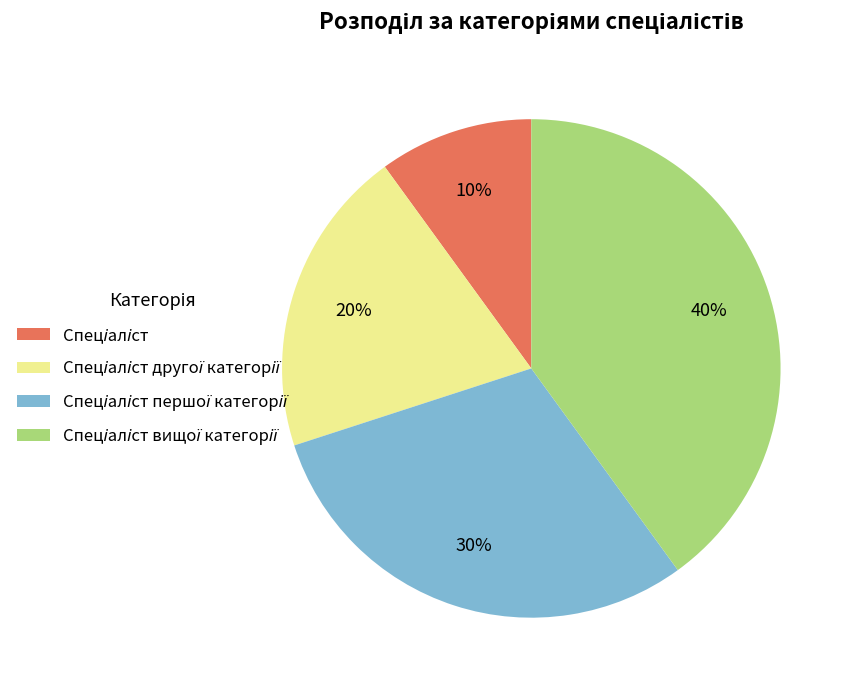

Does any single category account for the majority?

No